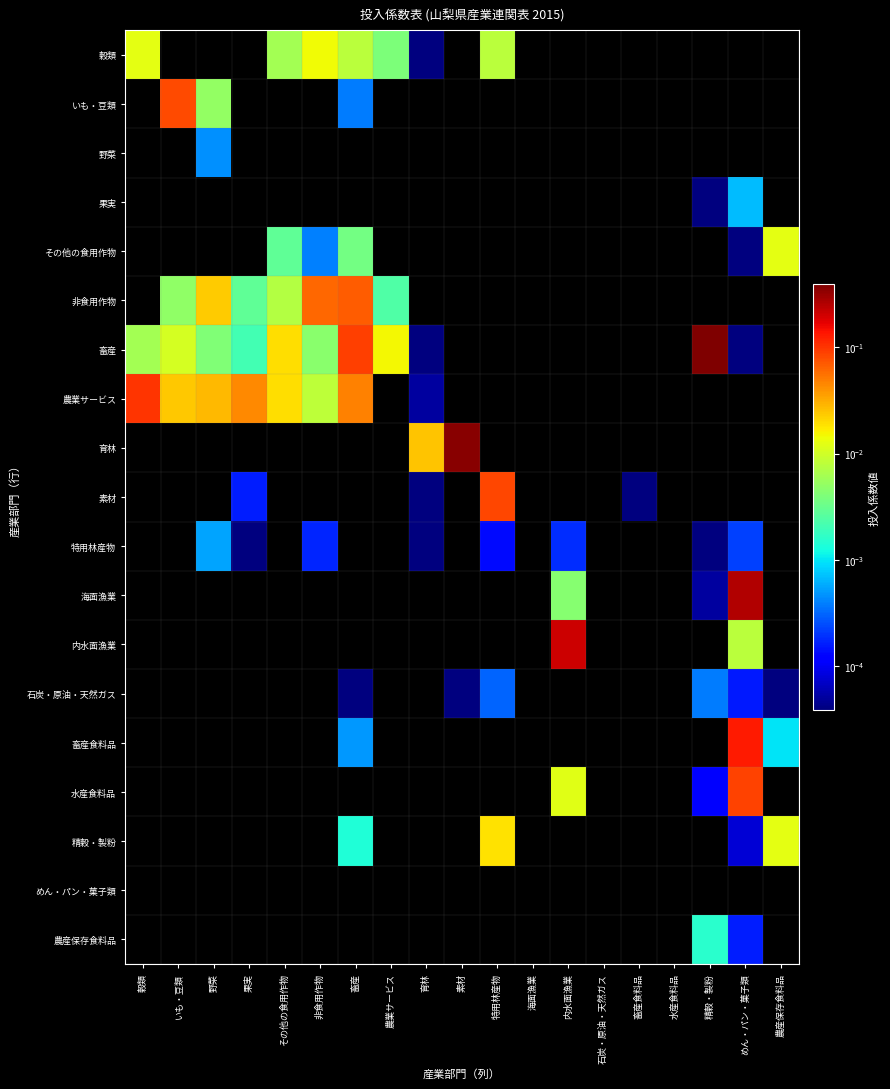

Between 特用林産物 and 内水面漁業, which series saw the biggest shift?

内水面漁業